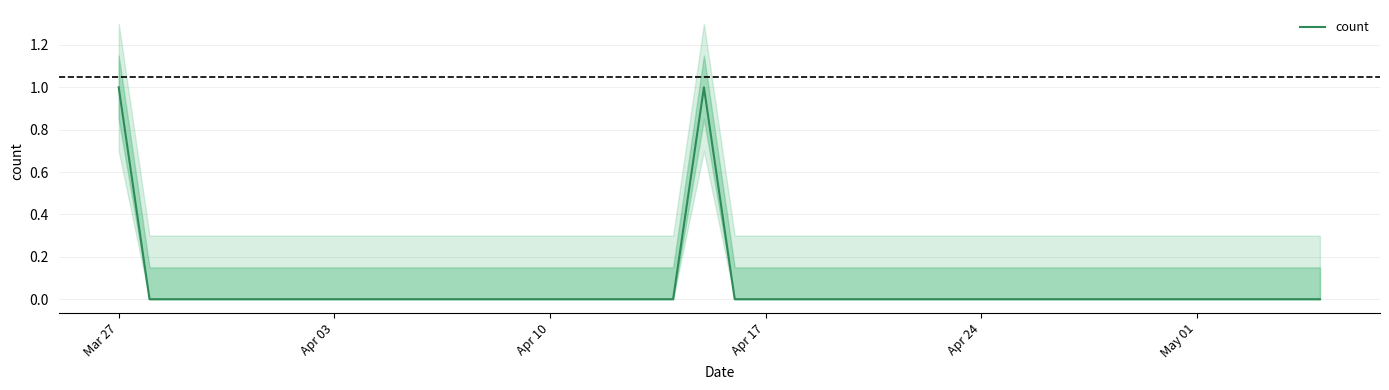

At which category does the chart reach its peak across all series?

Mar 27